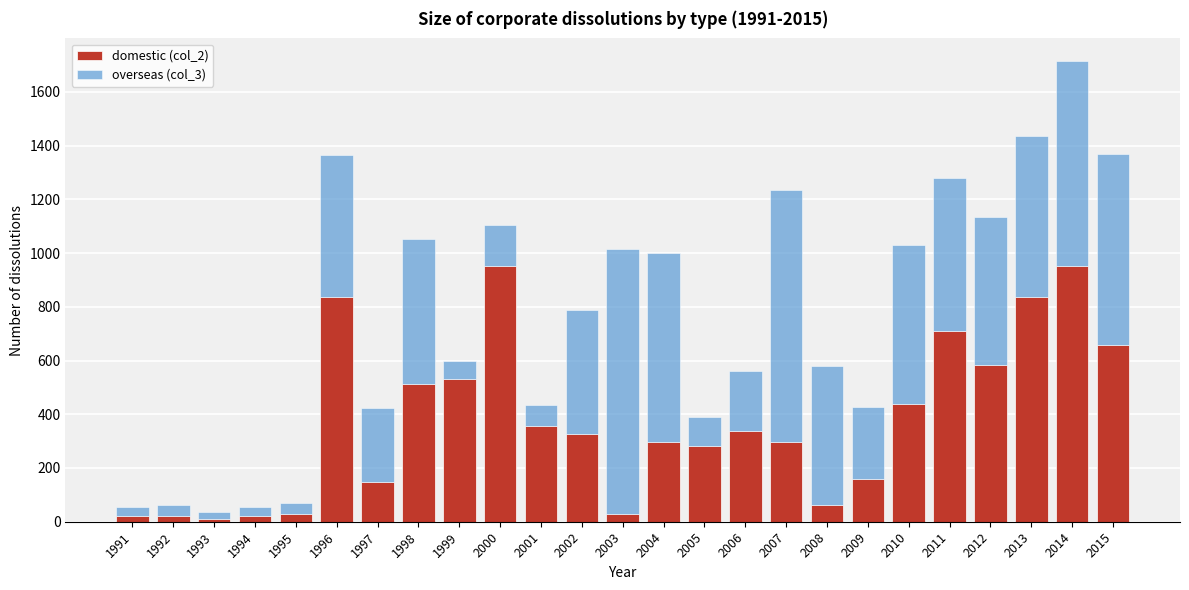

At which category is the sum across all series the highest?

2014